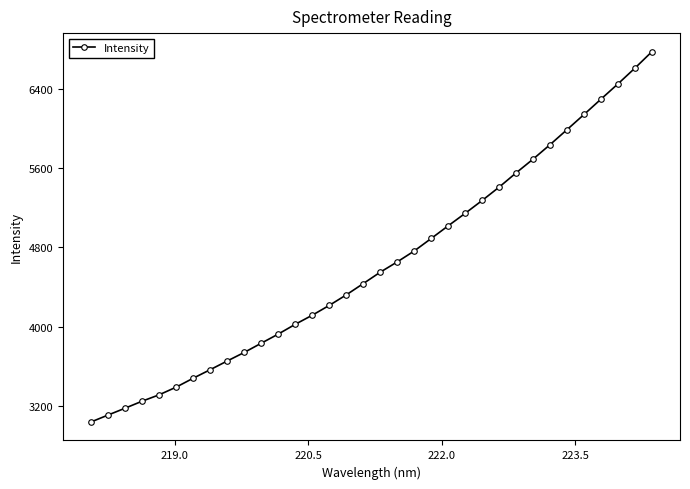

What is the difference between the maximum and minimum values?

3734.8